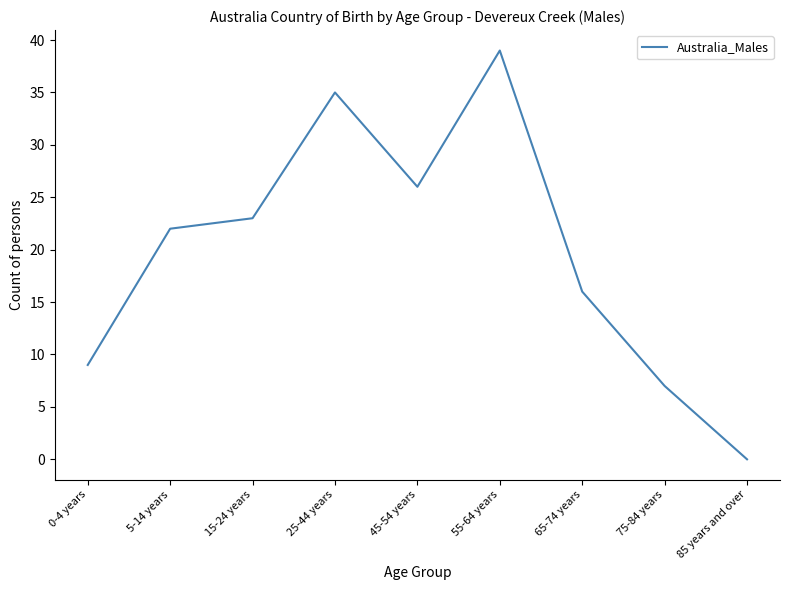

Reading right to left, list all the values displayed in this chart.

0	7	16	39	26	35	23	22	9